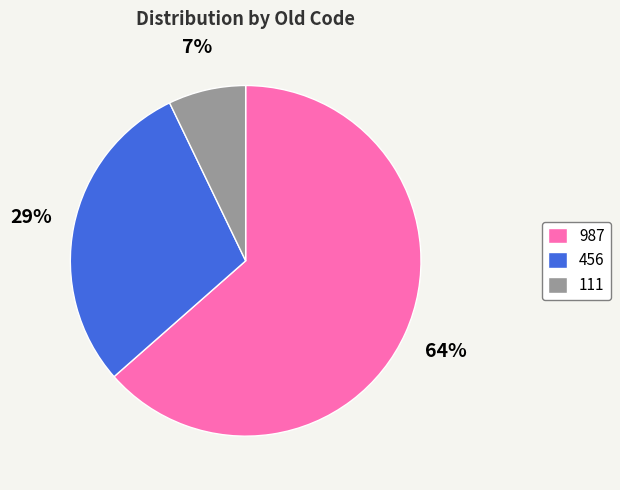

True or false: 987 accounts for 64% of the total.

True